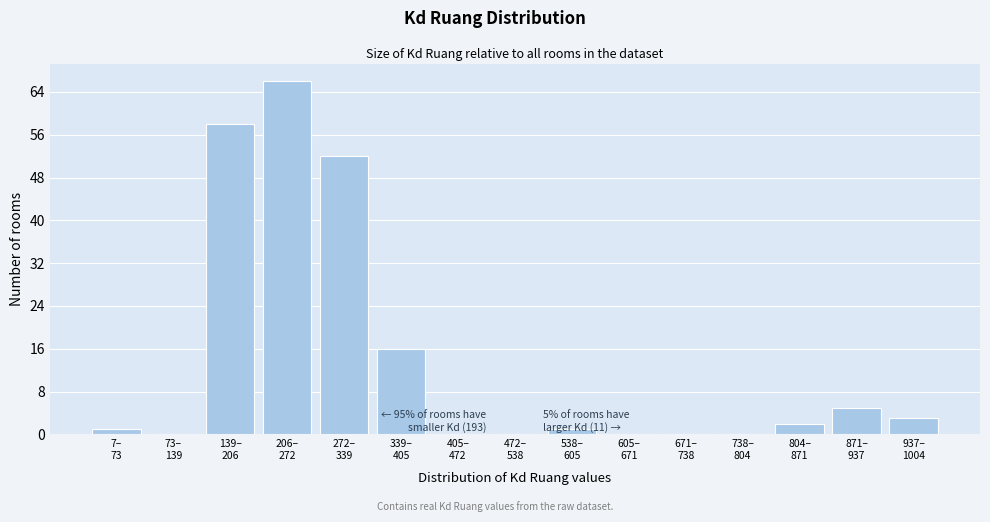

What is the sum of all values?

204